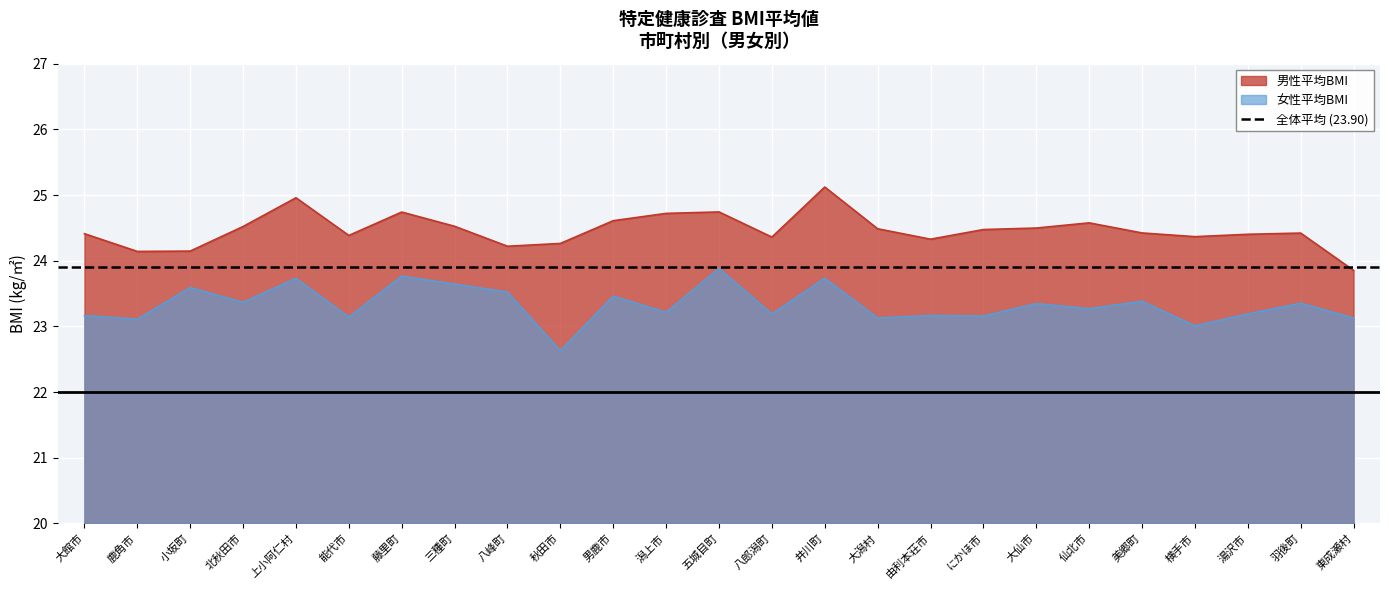

Reading left to right, list all the values displayed in this chart.

女性平均BMI: 大館市=23.2	鹿角市=23.1	小坂町=23.6	北秋田市=23.4	上小阿仁村=23.7	能代市=23.1	藤里町=23.8	三種町=23.6	八峰町=23.5	秋田市=22.6	男鹿市=23.5	潟上市=23.2	五城目町=23.9	八郎潟町=23.2	井川町=23.7	大潟村=23.1	由利本荘市=23.2	にかほ市=23.2	大仙市=23.3	仙北市=23.3	美郷町=23.4	横手市=23.0	湯沢市=23.2	羽後町=23.4	東成瀬村=23.1
男性平均BMI: 大館市=24.4	鹿角市=24.1	小坂町=24.1	北秋田市=24.5	上小阿仁村=25.0	能代市=24.4	藤里町=24.7	三種町=24.5	八峰町=24.2	秋田市=24.3	男鹿市=24.6	潟上市=24.7	五城目町=24.7	八郎潟町=24.4	井川町=25.1	大潟村=24.5	由利本荘市=24.3	にかほ市=24.5	大仙市=24.5	仙北市=24.6	美郷町=24.4	横手市=24.4	湯沢市=24.4	羽後町=24.4	東成瀬村=23.9